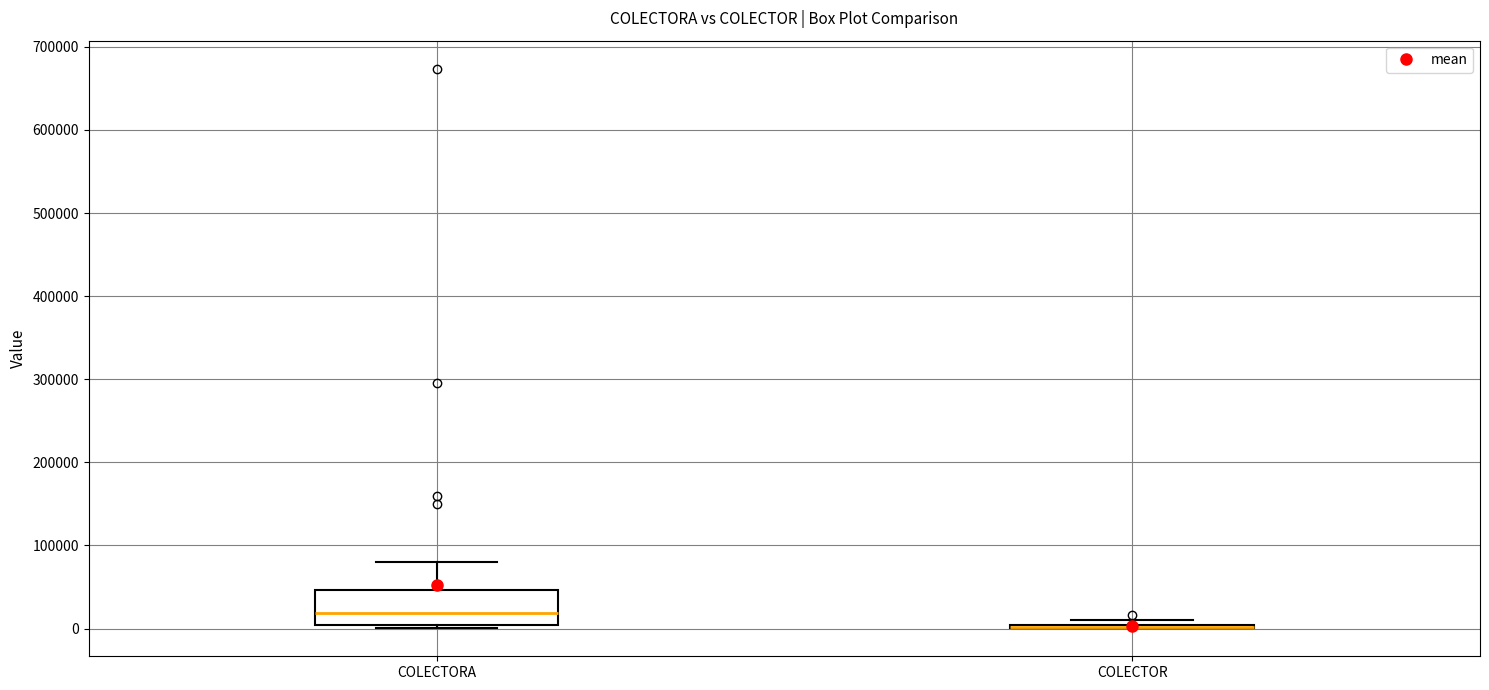

Reading left to right, read every box against the y-axis: the position of its median line, the range the box covers, and the ends of its whiskers. The values are not printed on the chart, so give them approximately, as read against the axis.

COLECTORA: median 20000, box 0 to 50000, whiskers 0 (just below the box's lower edge) to 80000
COLECTOR: box collapsed to a line at 0, whiskers 0 to 10000